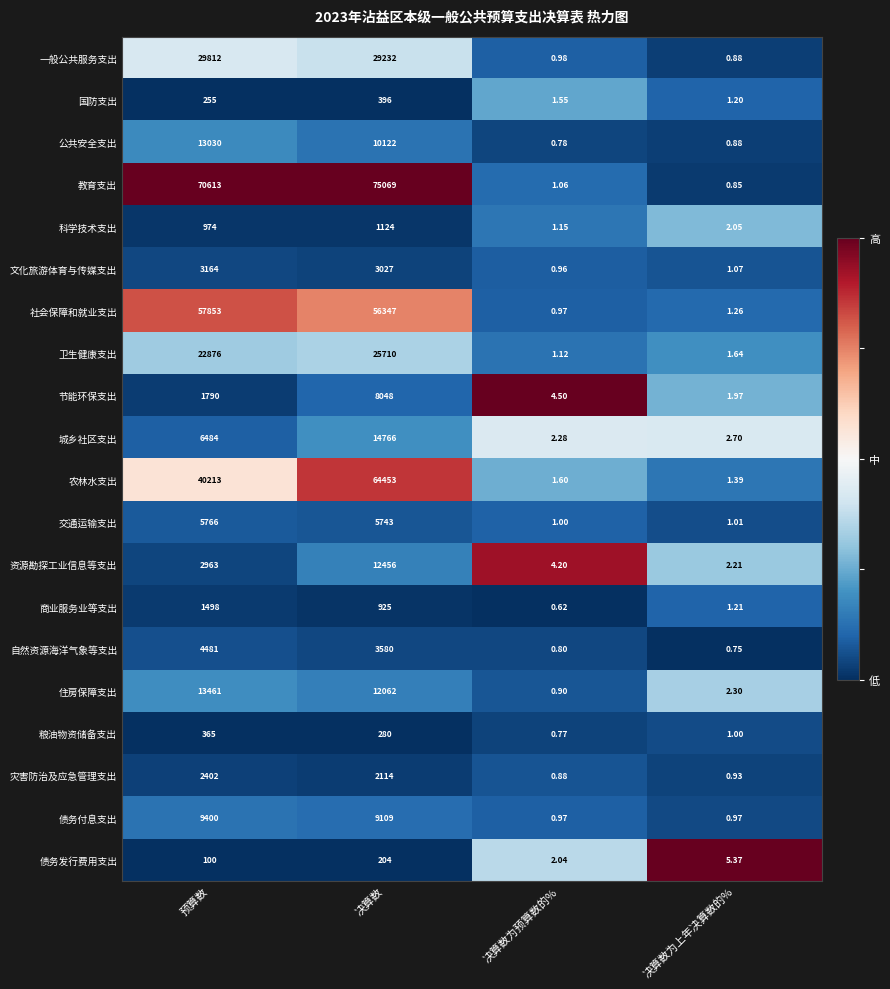

What is the spread (max minus min) of values at 决算数为上年决算数的%?

4.6